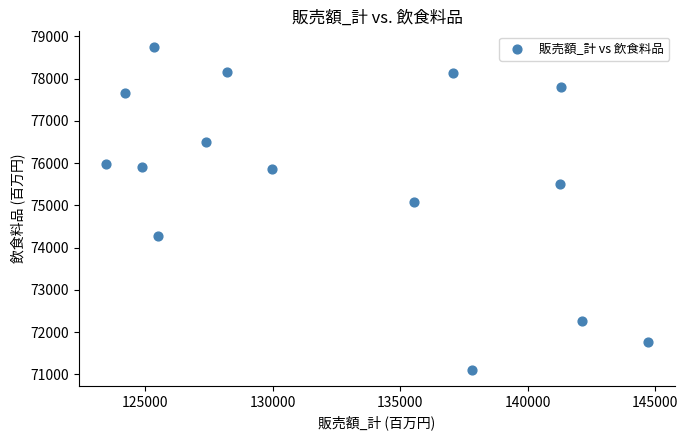

What Y value in the scatter plot is closest to 74922?

75067